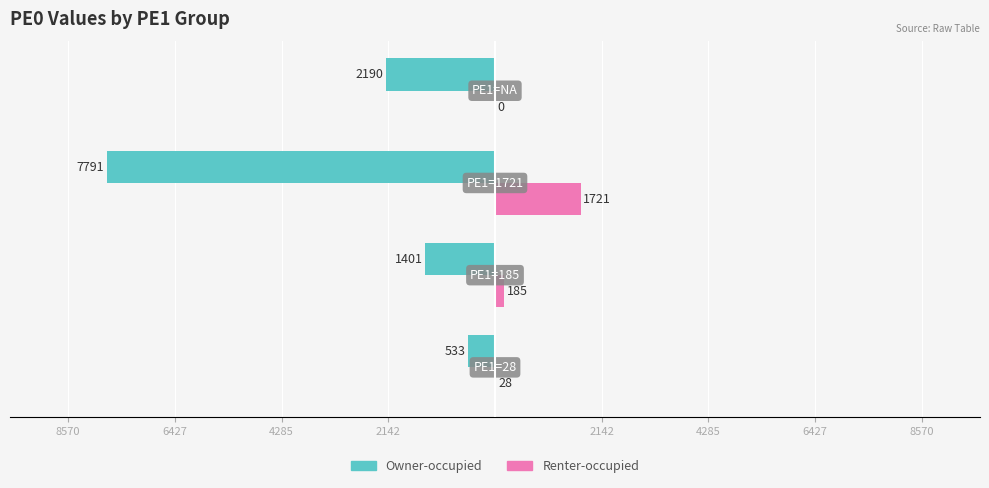

What is the value of the Renter-occupied bar at the 1st from the left?

28